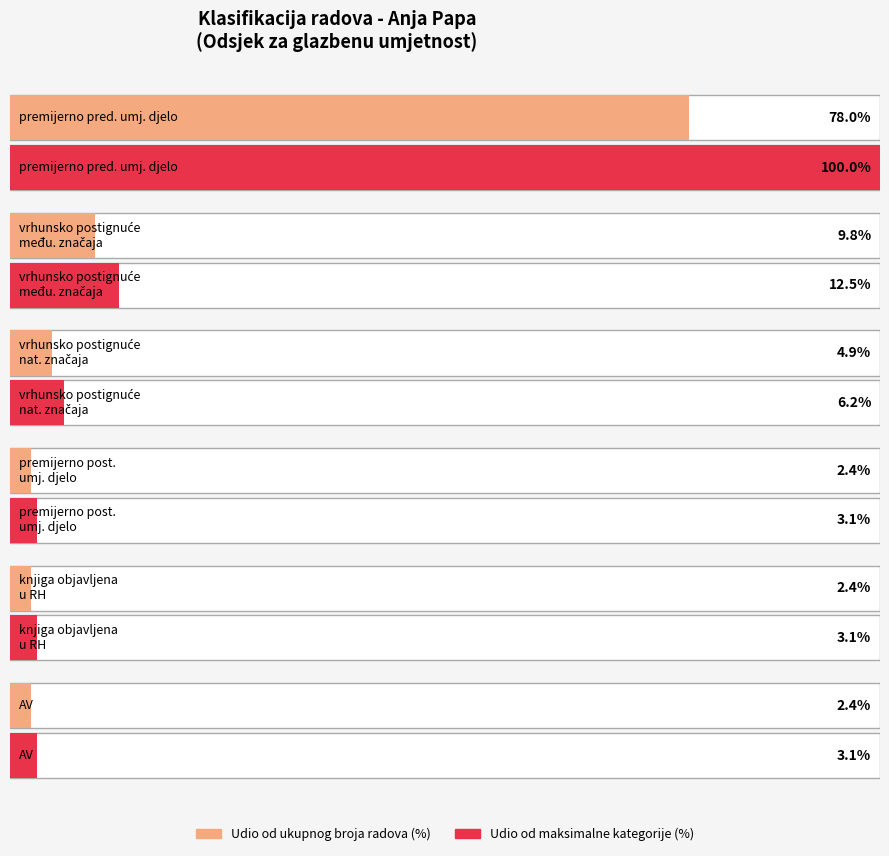

What position from the right is knjiga objavljena u Republici Hrvatskoj?

2